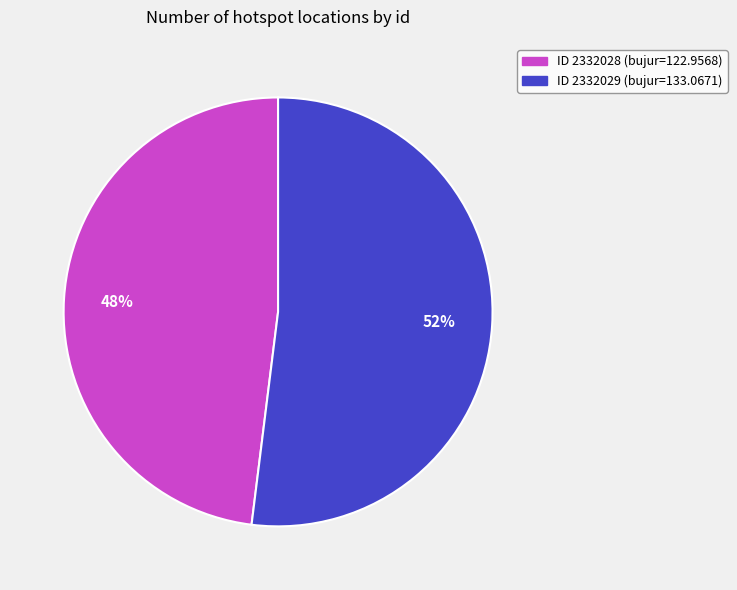

To the nearest percent, what is the difference between the largest and smallest slice percentages?

4%